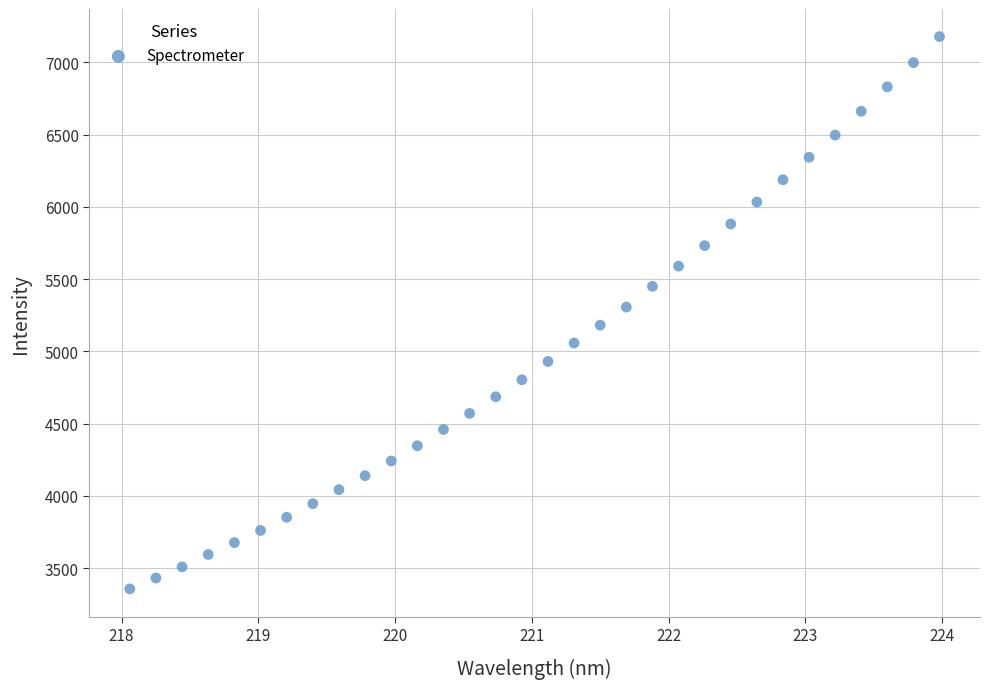

What is the range of X values (max minus min)?

5.9